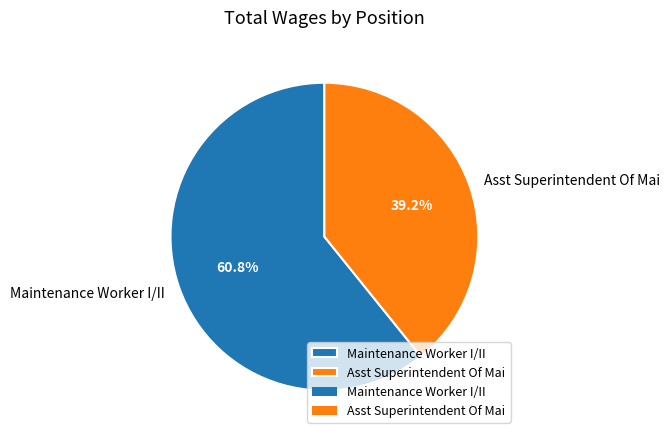

Does Asst Superintendent Of Mai account for over 50% of the chart?

No